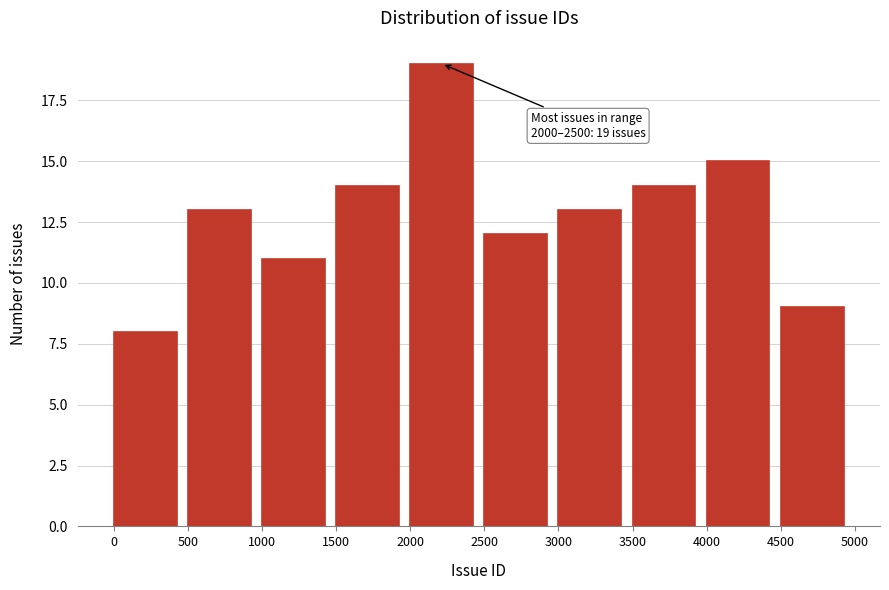

Over which range of the x-axis is the bar tallest?

2000 to 2500